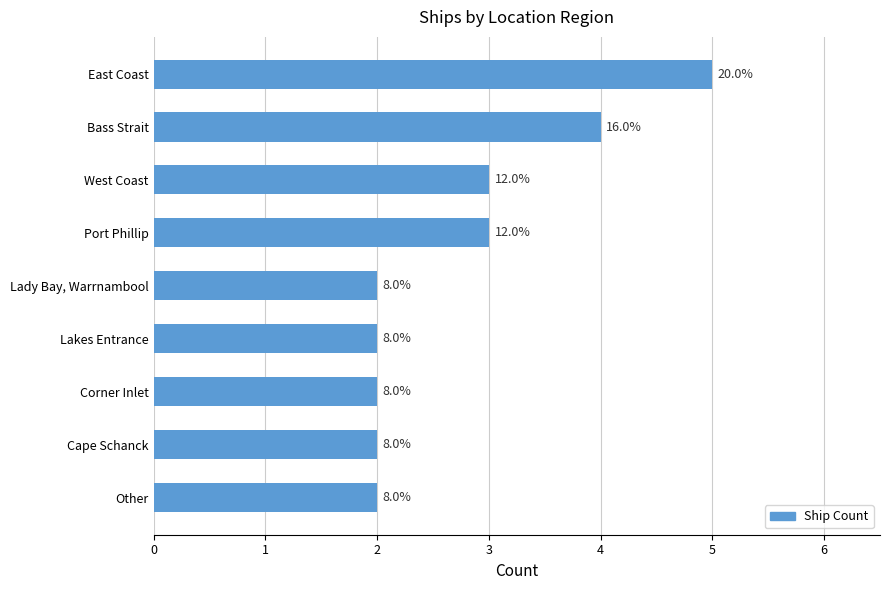

Rank the categories by value from highest to lowest.

East Coast, Bass Strait, West Coast, Port Phillip, Lady Bay, Warrnambool, Lakes Entrance, Corner Inlet, Cape Schanck, Other